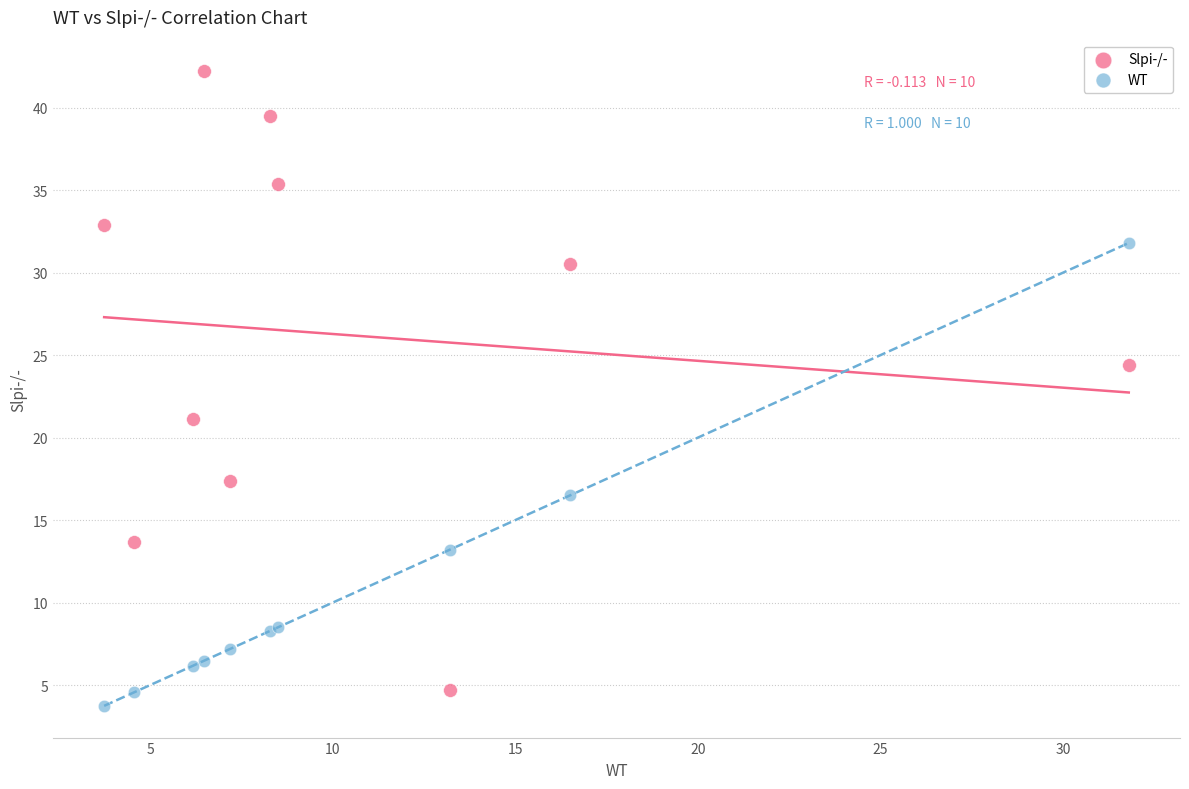

What are all the series names shown in the legend?

Slpi-/-, WT